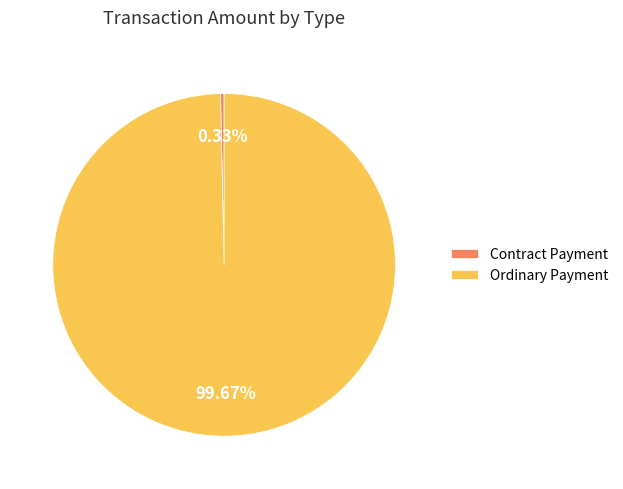

To the nearest percent, what is the difference between the largest and smallest slice percentages?

100%